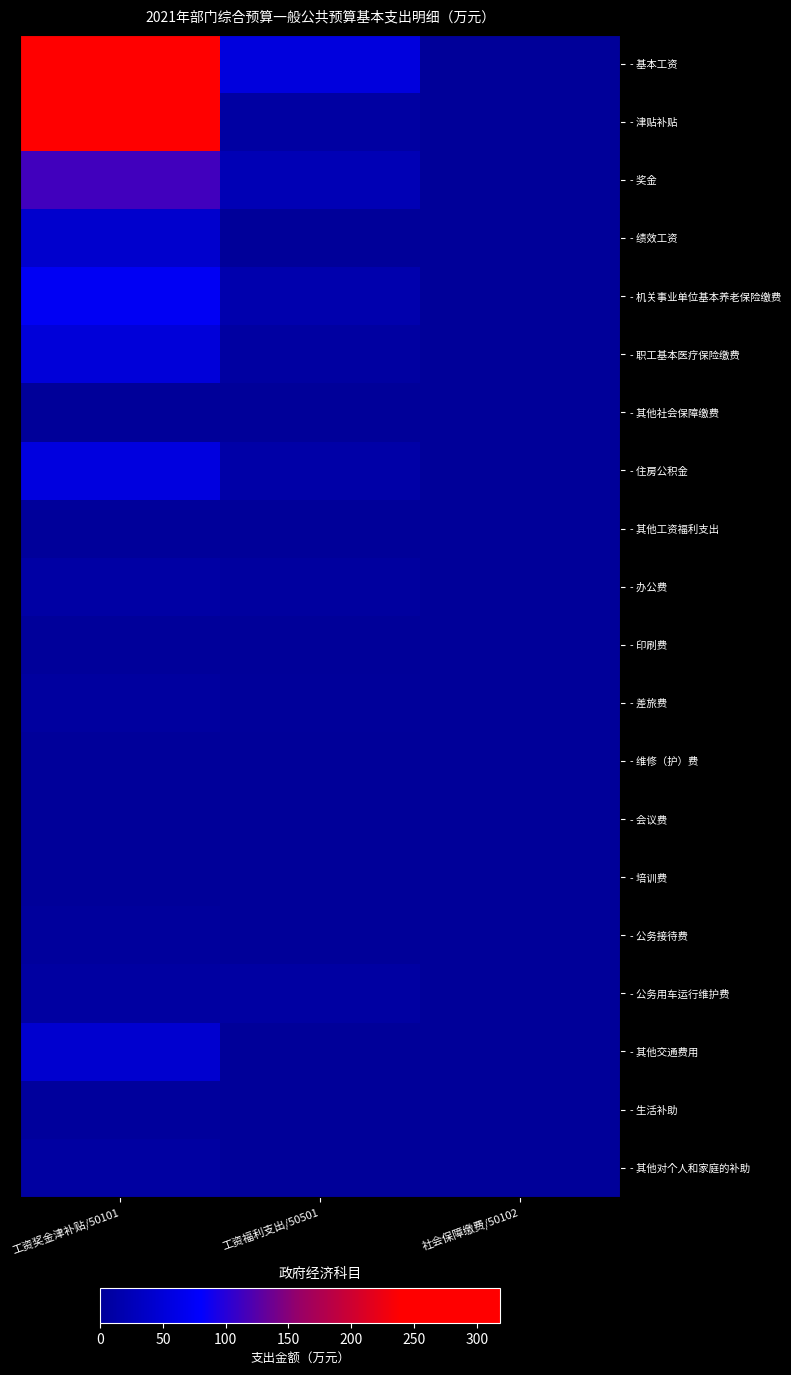

Reading left to right, transcribe all the data shown in this chart.

- 基本工资: 工资奖金津补贴/50101=240.0	工资福利支出/50501=54.0	社会保障缴费/50102=0.0
- 津贴补贴: 工资奖金津补贴/50101=318.5	工资福利支出/50501=8.5	社会保障缴费/50102=0.0
- 奖金: 工资奖金津补贴/50101=114.2	工资福利支出/50501=22.4	社会保障缴费/50102=0.0
- 绩效工资: 工资奖金津补贴/50101=42.0	工资福利支出/50501=0.0	社会保障缴费/50102=0.0
- 机关事业单位基本养老保险缴费: 工资奖金津补贴/50101=72.0	工资福利支出/50501=16.8	社会保障缴费/50102=0.0
- 职工基本医疗保险缴费: 工资奖金津补贴/50101=50.0	工资福利支出/50501=6.4	社会保障缴费/50102=0.0
- 其他社会保障缴费: 工资奖金津补贴/50101=0.9	工资福利支出/50501=1.0	社会保障缴费/50102=0.0
- 住房公积金: 工资奖金津补贴/50101=55.2	工资福利支出/50501=12.0	社会保障缴费/50102=0.0
- 其他工资福利支出: 工资奖金津补贴/50101=1.6	工资福利支出/50501=0.0	社会保障缴费/50102=0.0
- 办公费: 工资奖金津补贴/50101=9.3	工资福利支出/50501=5.6	社会保障缴费/50102=0.0
- 印刷费: 工资奖金津补贴/50101=2.0	工资福利支出/50501=0.5	社会保障缴费/50102=0.0
- 差旅费: 工资奖金津补贴/50101=5.0	工资福利支出/50501=1.5	社会保障缴费/50102=0.0
- 维修（护）费: 工资奖金津补贴/50101=1.5	工资福利支出/50501=0.0	社会保障缴费/50102=0.0
- 会议费: 工资奖金津补贴/50101=0.5	工资福利支出/50501=0.0	社会保障缴费/50102=0.0
- 培训费: 工资奖金津补贴/50101=0.5	工资福利支出/50501=0.0	社会保障缴费/50102=0.0
- 公务接待费: 工资奖金津补贴/50101=2.5	工资福利支出/50501=0.9	社会保障缴费/50102=0.0
- 公务用车运行维护费: 工资奖金津补贴/50101=6.5	工资福利支出/50501=8.5	社会保障缴费/50102=0.0
- 其他交通费用: 工资奖金津补贴/50101=42.9	工资福利支出/50501=0.0	社会保障缴费/50102=0.0
- 生活补助: 工资奖金津补贴/50101=3.5	工资福利支出/50501=0.0	社会保障缴费/50102=0.0
- 其他对个人和家庭的补助: 工资奖金津补贴/50101=6.4	工资福利支出/50501=0.0	社会保障缴费/50102=0.0